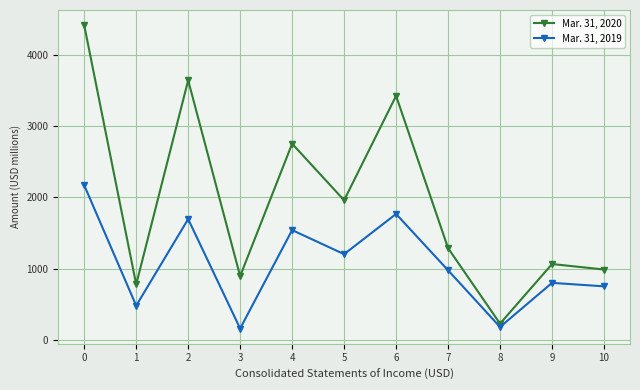

Reading left to right, extract all data points from this chart.

Mar. 31, 2020: 0=4426	1=776	2=3650	3=893	4=2757	5=1961	6=3431	7=1287	8=224	9=1063	10=986
Mar. 31, 2019: 0=2173	1=477	2=1696	3=155	4=1541	5=1202	6=1768	7=975	8=177	9=798	10=749